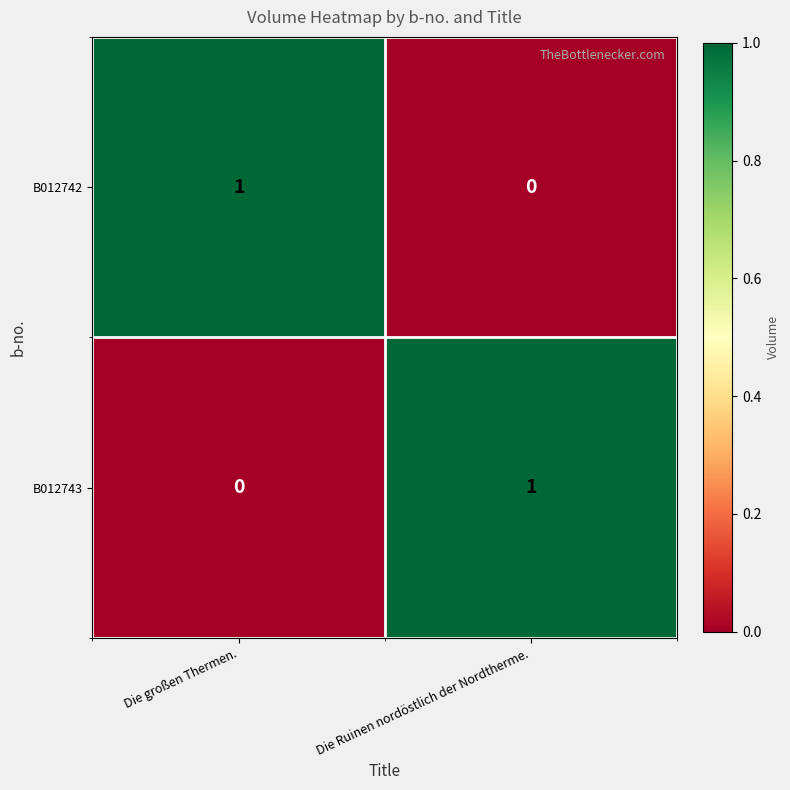

Is the value of B012742 at Die großen Thermen. greater than the value of B012743 at Die großen Thermen.?

Yes